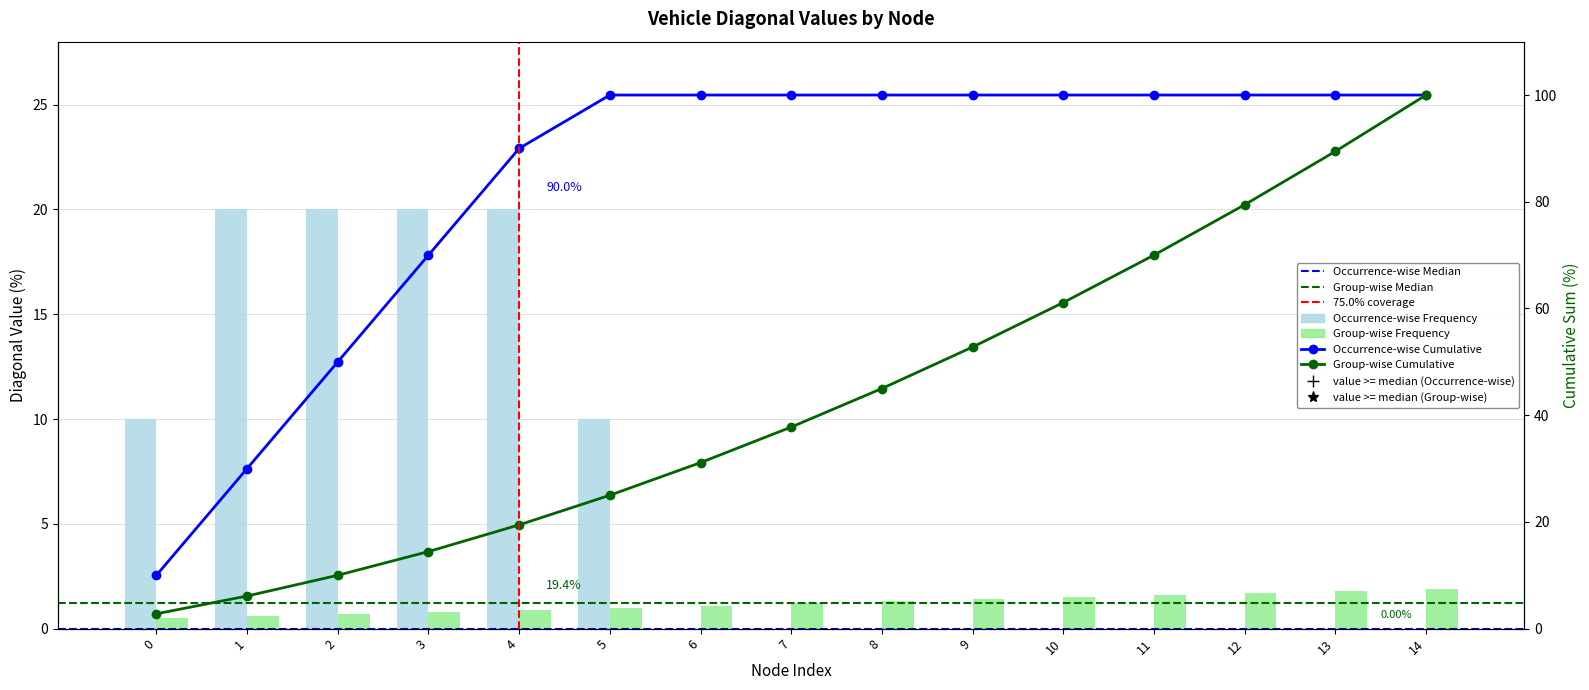

True or false: the data shows 20 at 1.

True